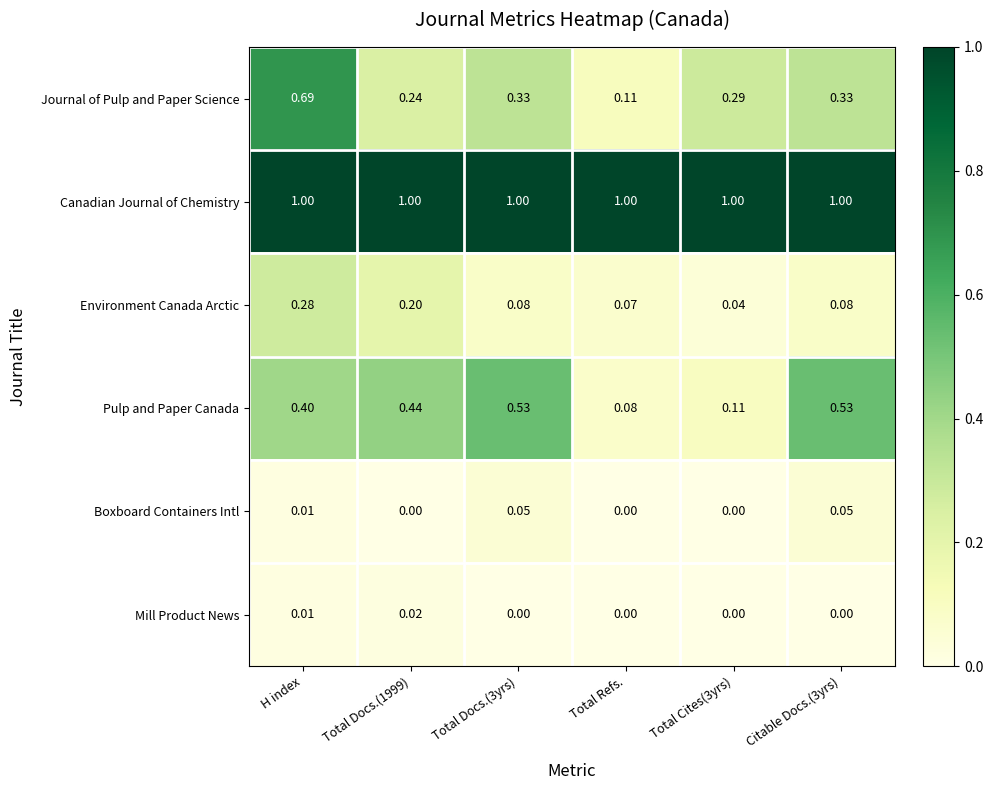

Between Total Docs.(3yrs) and Total Refs., which series saw the biggest shift?

Pulp and Paper Canada